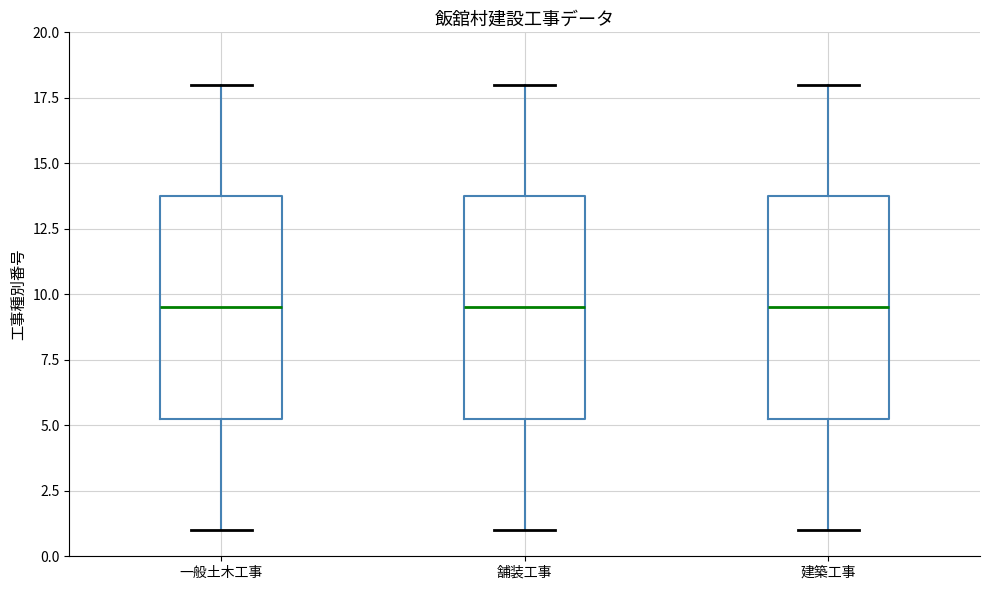

Reading left to right, transcribe this box plot: for each box, give where its median line is, the range the box spans, and where its two whiskers end, as read against the y-axis. The values are not printed on the chart, so give them approximately, as read against the axis.

一般土木工事: median 9.5, box 5.5 to 14.0, whiskers 1.0 to 18.0
舗装工事: median 9.5, box 5.5 to 14.0, whiskers 1.0 to 18.0
建築工事: median 9.5, box 5.5 to 14.0, whiskers 1.0 to 18.0